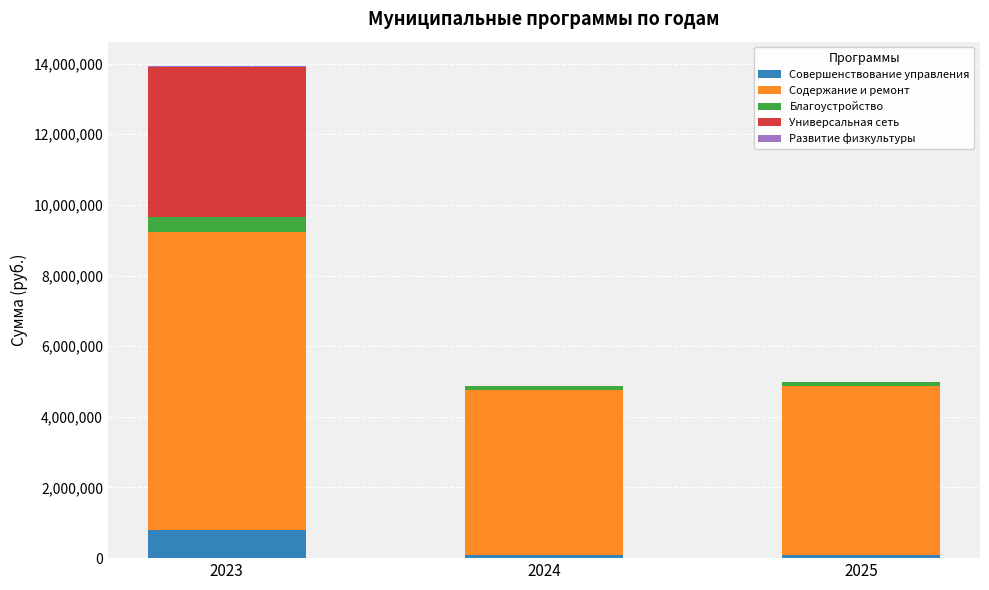

At which category is the sum across all series the highest?

2023